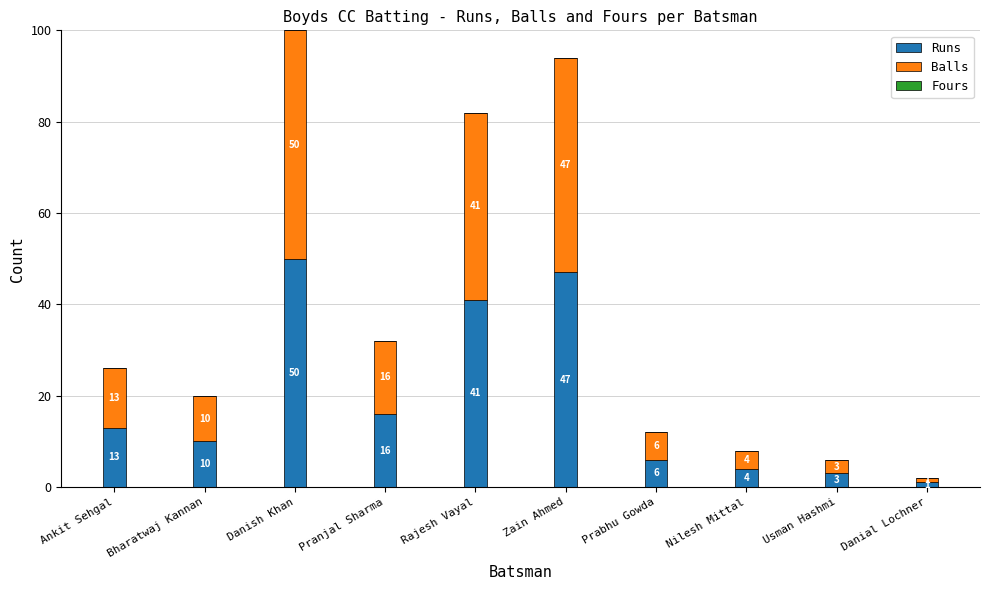

What is the average value of the Runs series?

19